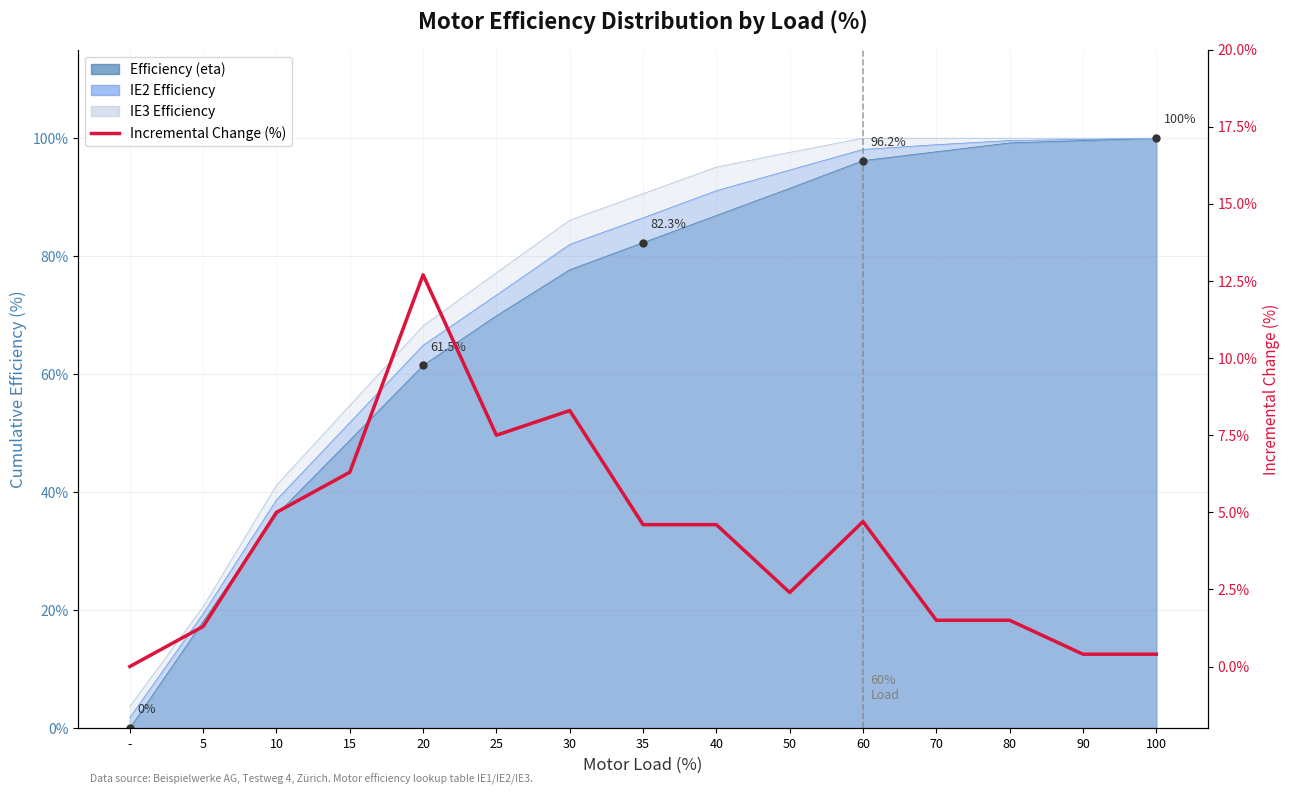

What is the label of the 14th point from the left?

90